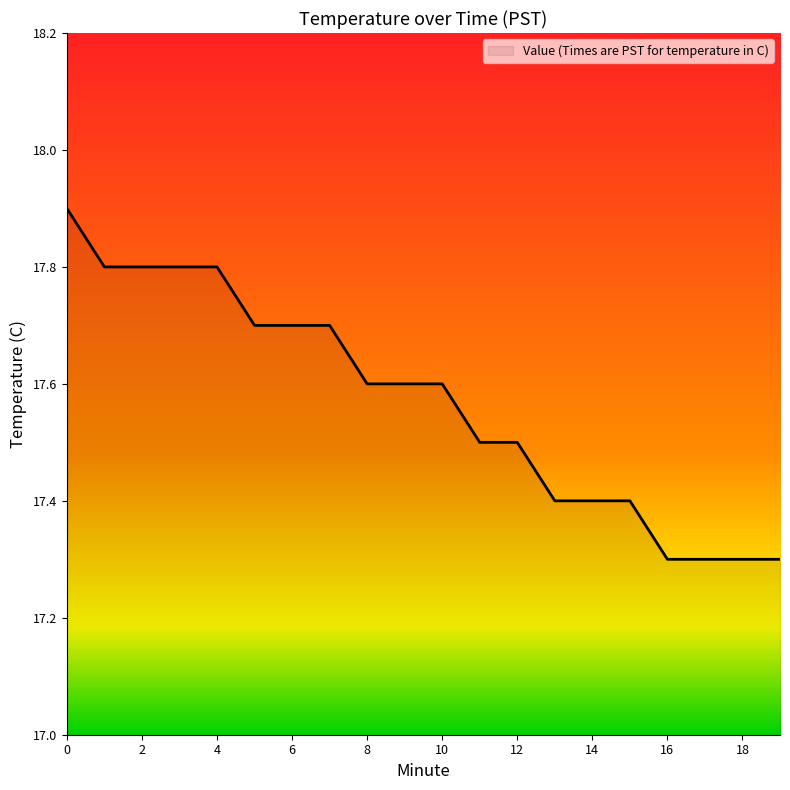

Rank the categories by value from lowest to highest.

16, 17, 18, 19, 13, 14, 15, 11, 12, 8, 9, 10, 5, 6, 7, 1, 2, 3, 4, 0